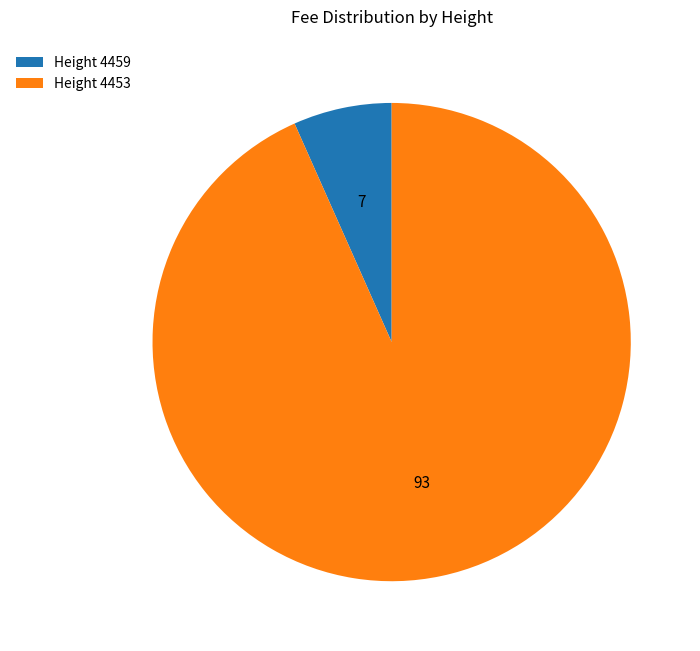

How many slices are in this pie chart?

2